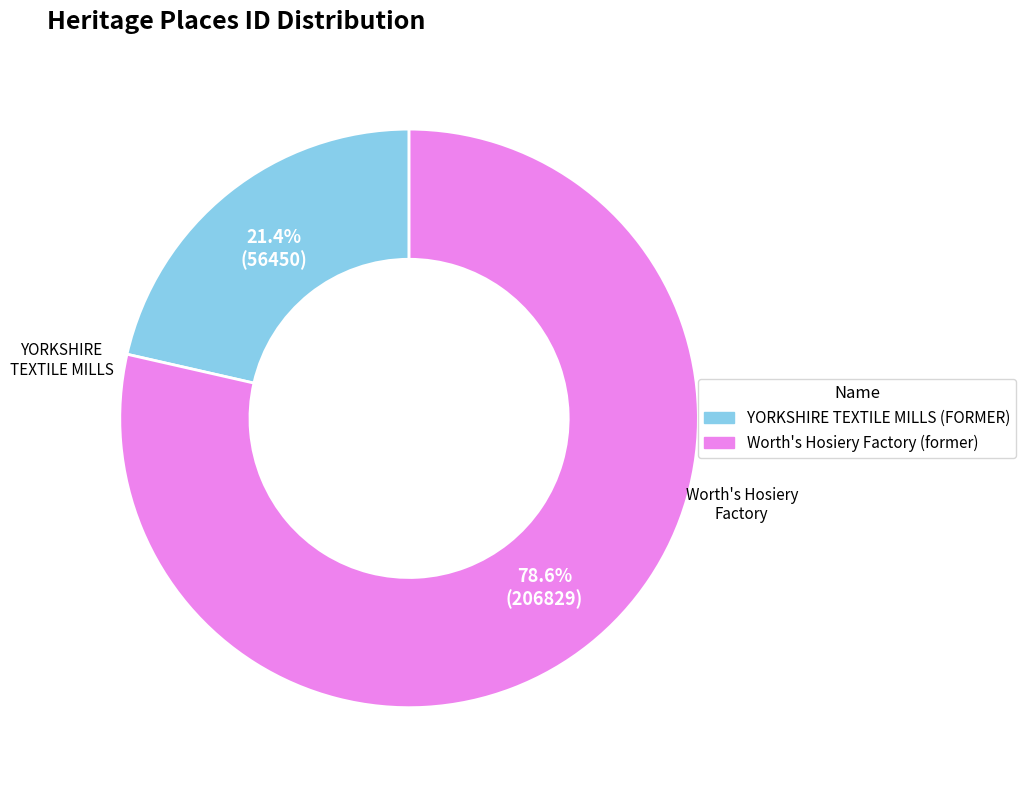

Between Worth's Hosiery Factory (former) and YORKSHIRE TEXTILE MILLS (FORMER), which is larger?

Worth's Hosiery Factory (former)